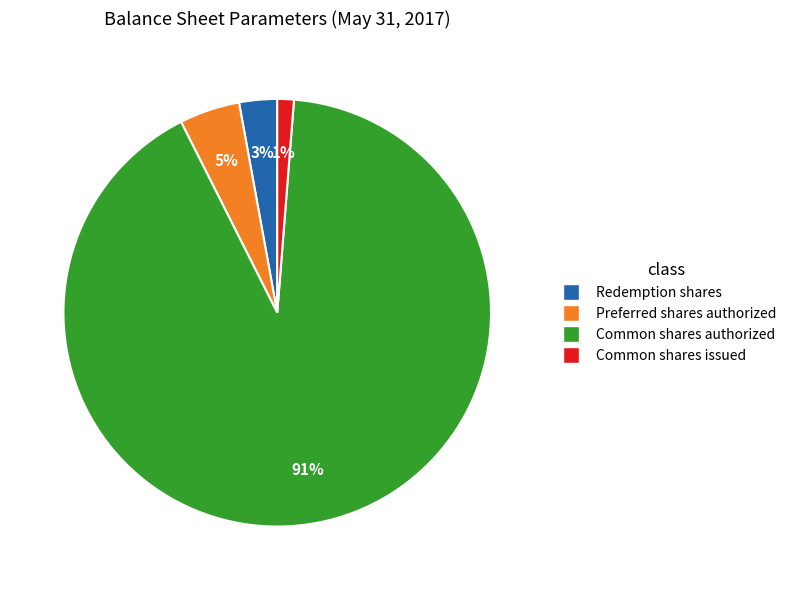

Does any single category account for the majority?

Yes